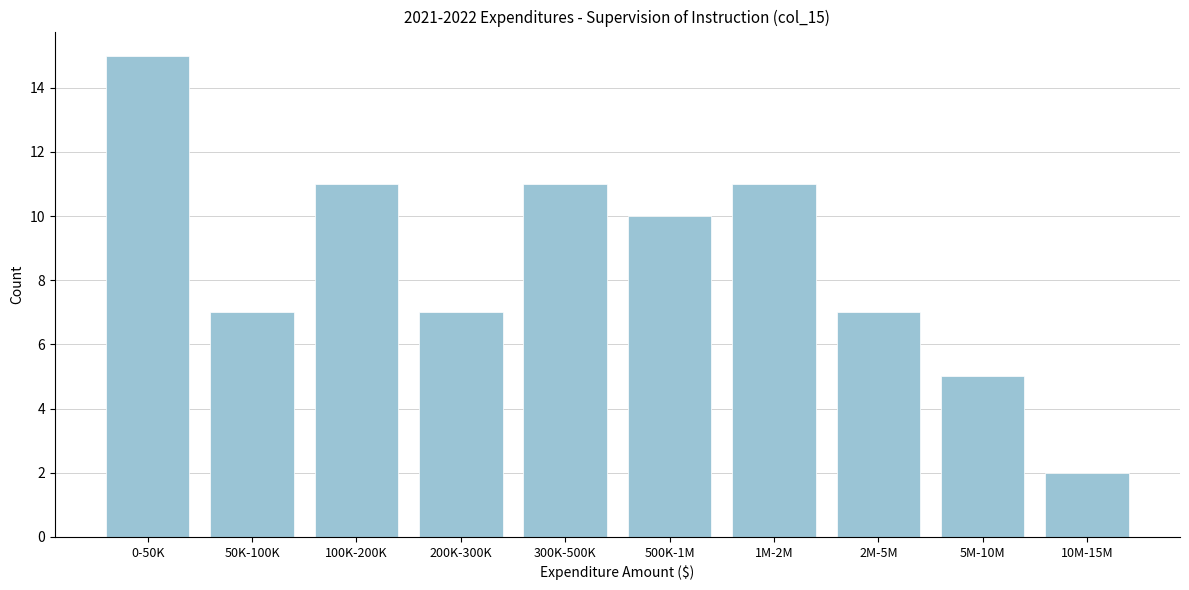

Reading right to left, what are all the values shown in this chart?

2	5	7	11	10	11	7	11	7	15